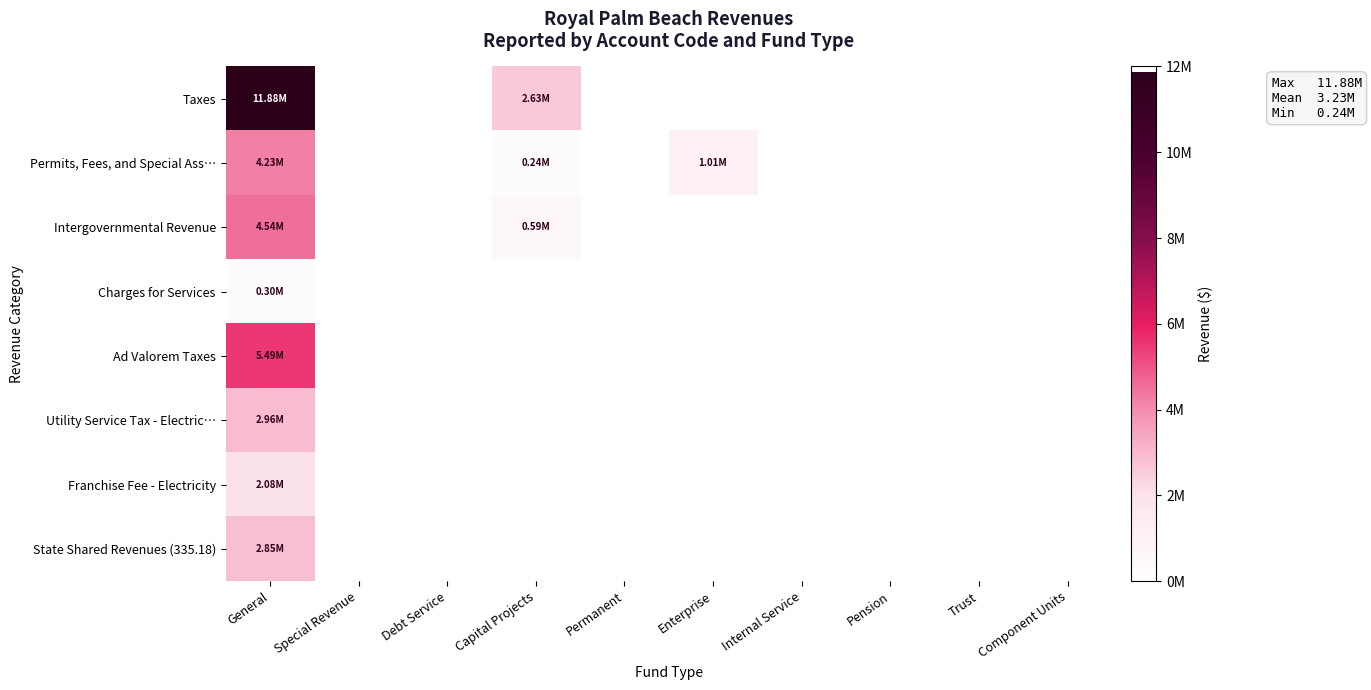

Which series has the widest spread of values?

Taxes